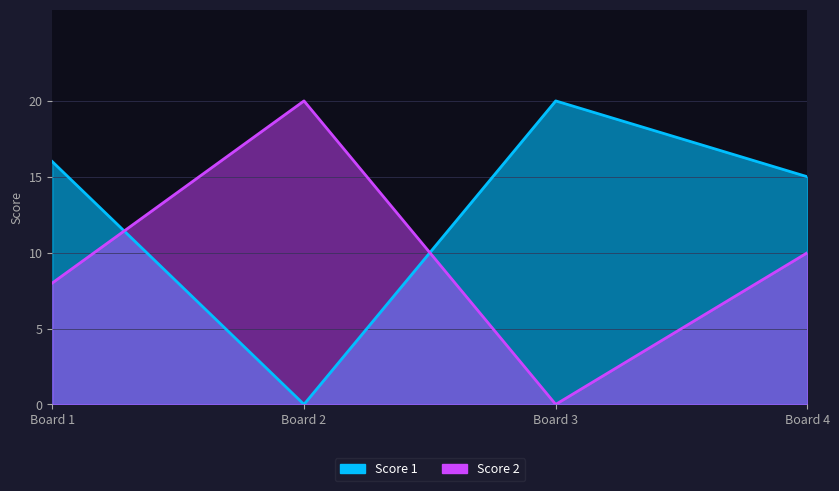

At how many categories does at least one series exceed 8?

4